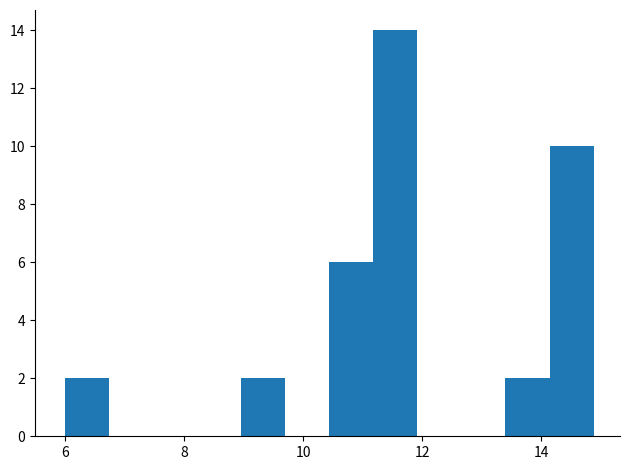

Read against the x-axis, roughly where is the centre of the tallest bar?

11.6